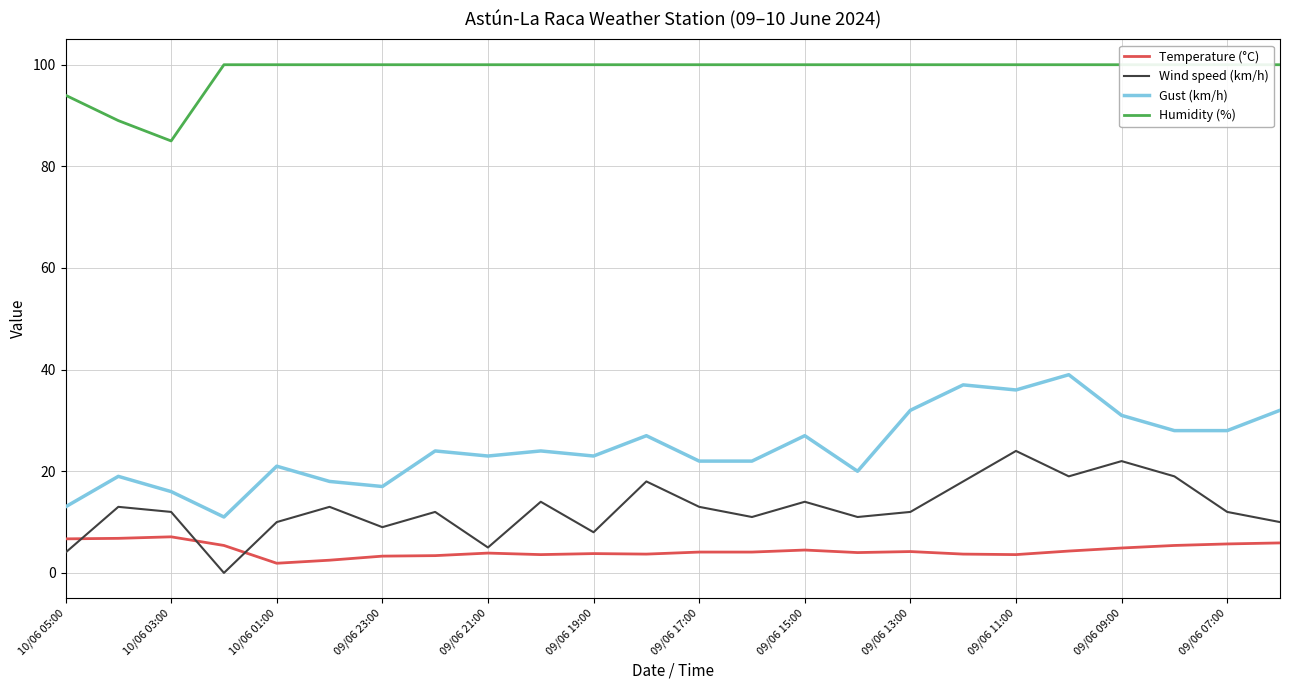

True or false: Gust (km/h) has more than 1 points higher than both neighbors.

True